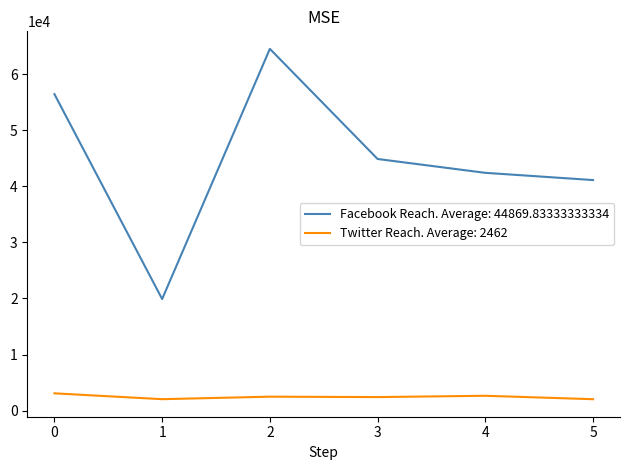

The value of Facebook Reach. Average: 44869.83333333334 at 0 is 56433. True or false?

True